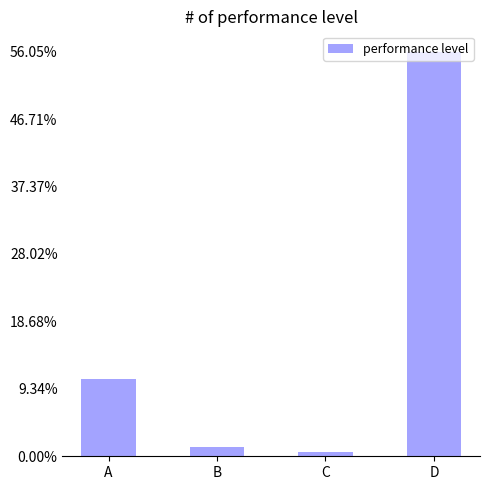

List the labels in order of value, largest first.

D, A, B, C